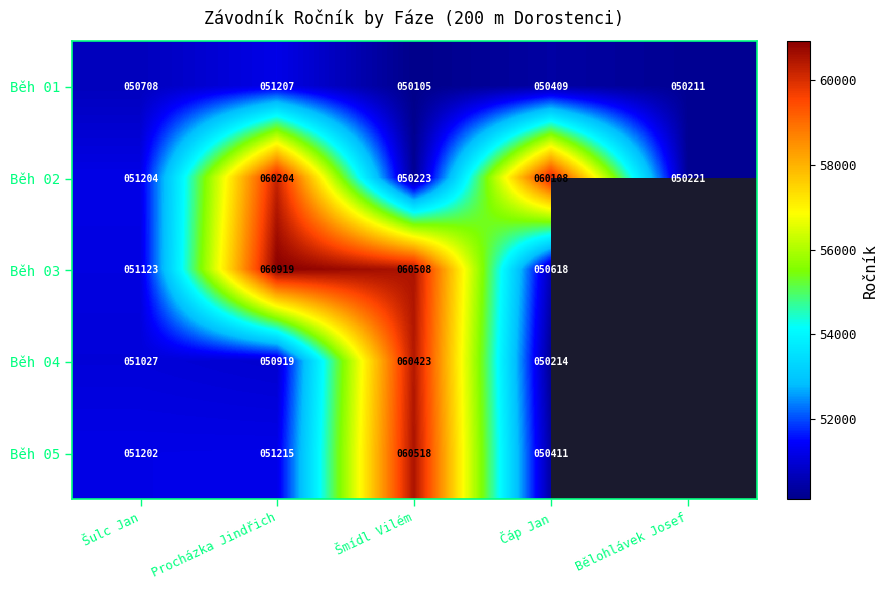

What is the spread (max minus min) of values at Čáp Jan?

9894